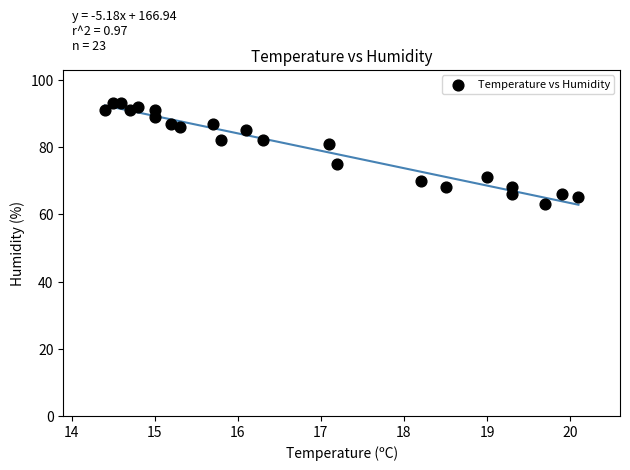

What is the range of Y values (max minus min)?

30